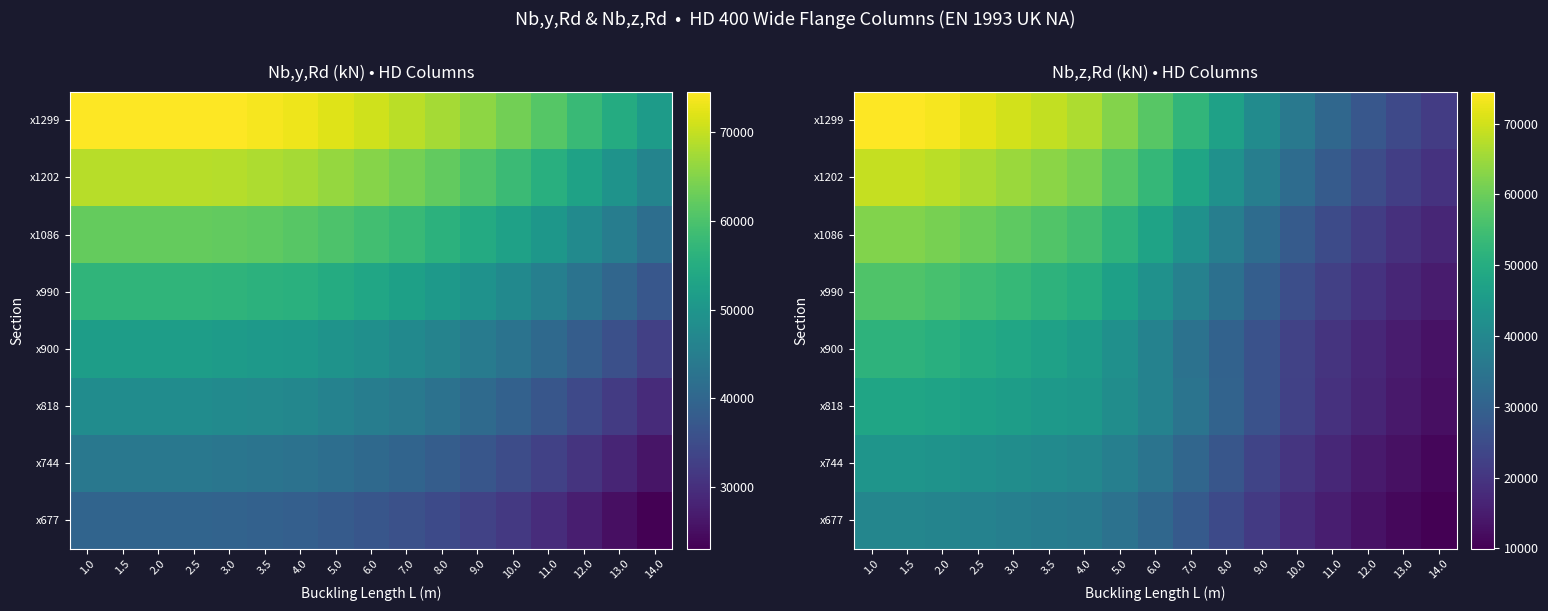

What is the spread (max minus min) of values at 3.0?

32400